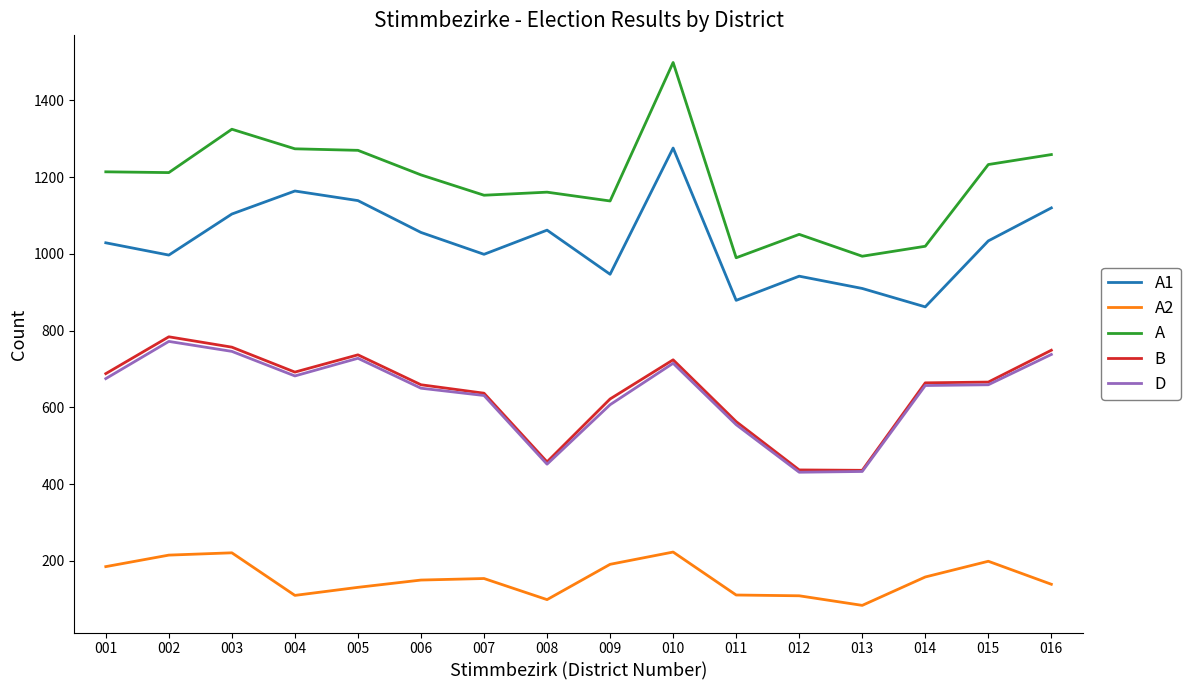

Does the chart have visible grid lines?

No